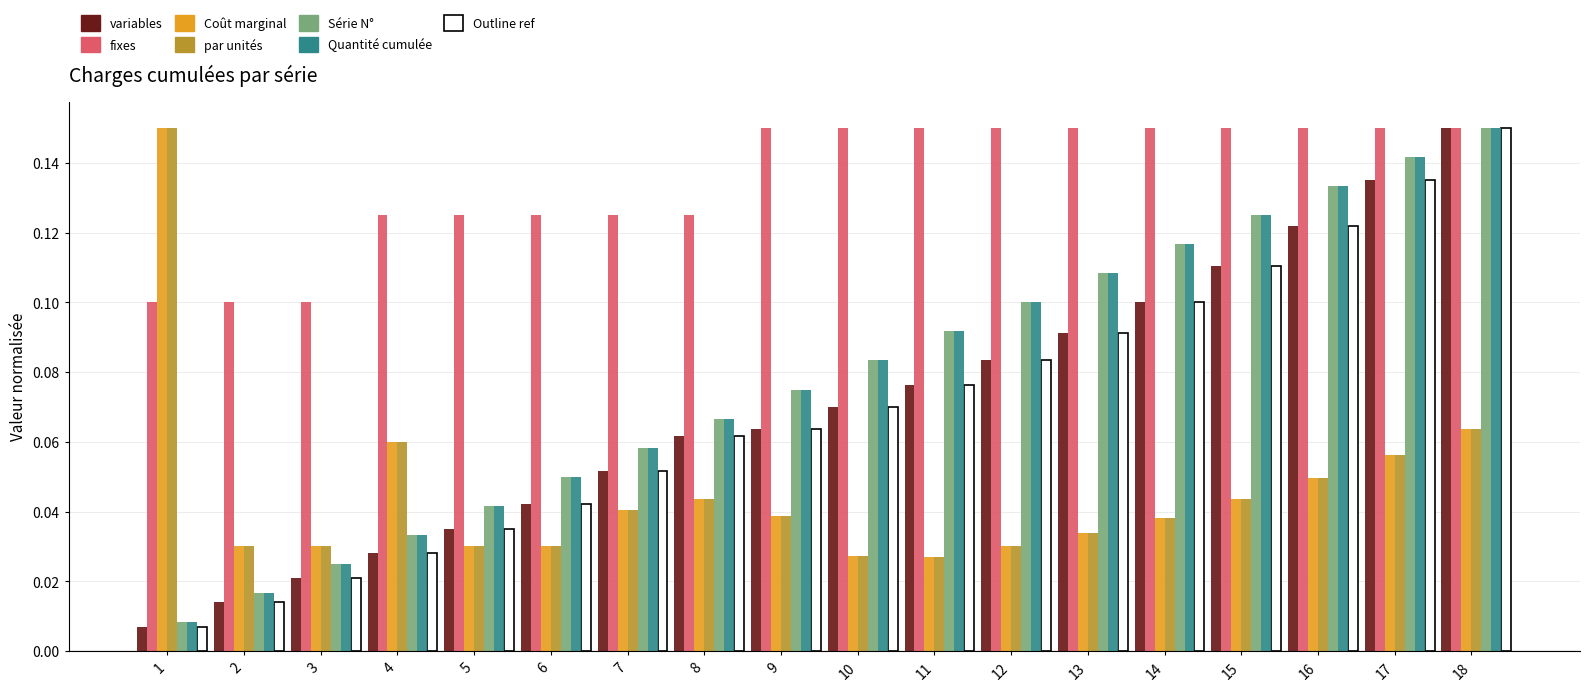

The value of fixes at 14 is 0.2. True or false?

False